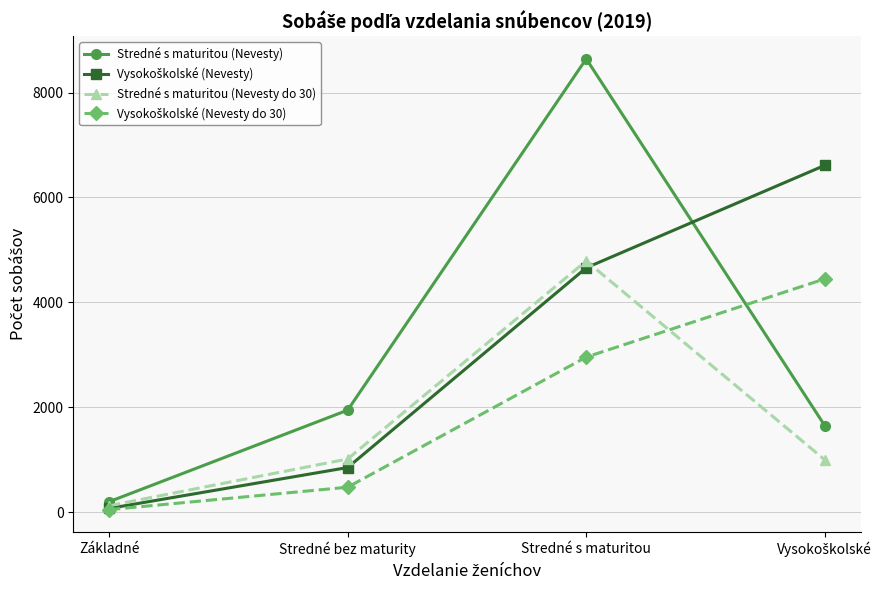

At which category is the sum across all series the highest?

Stredné s maturitou